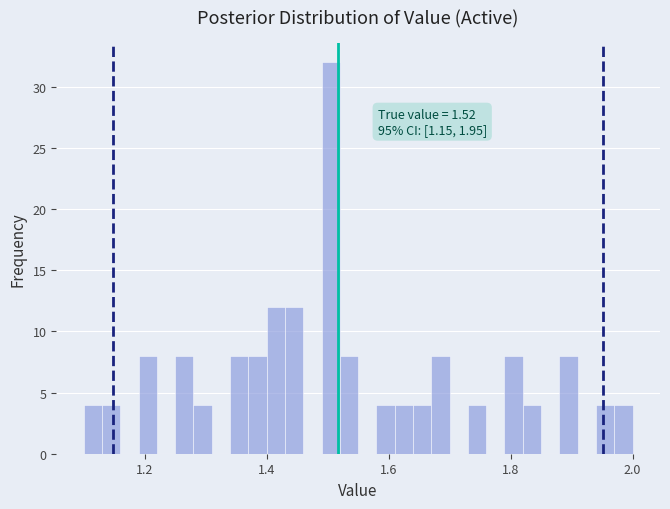

Around what value on the x-axis is the tallest bar? Give the approximate position of its centre, as read against the axis.

1.50